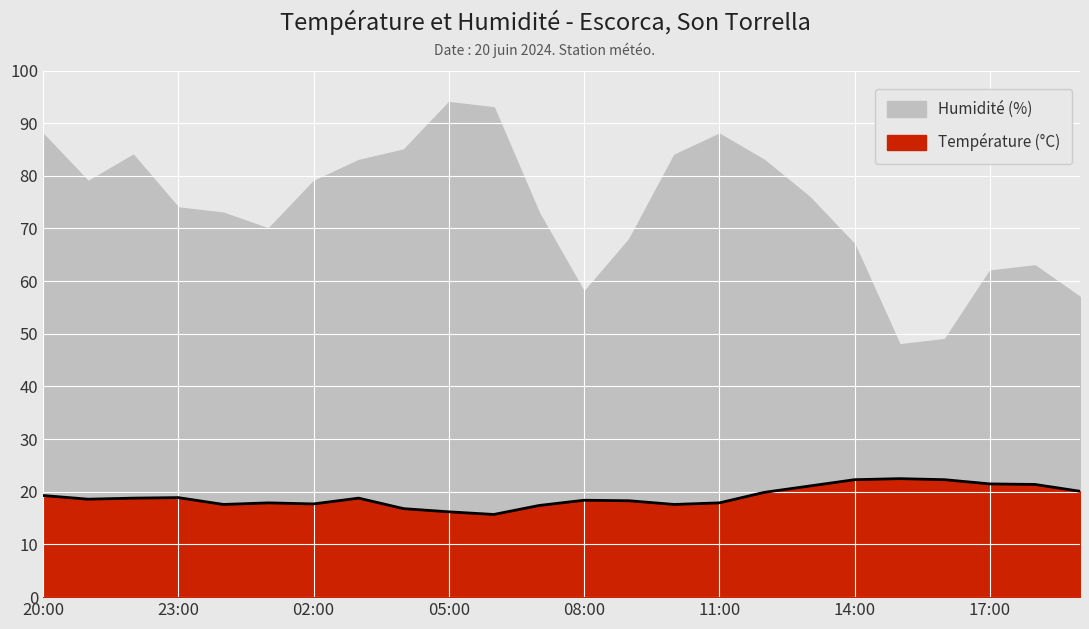

Which has a higher value, 04:00 or 02:00?

02:00